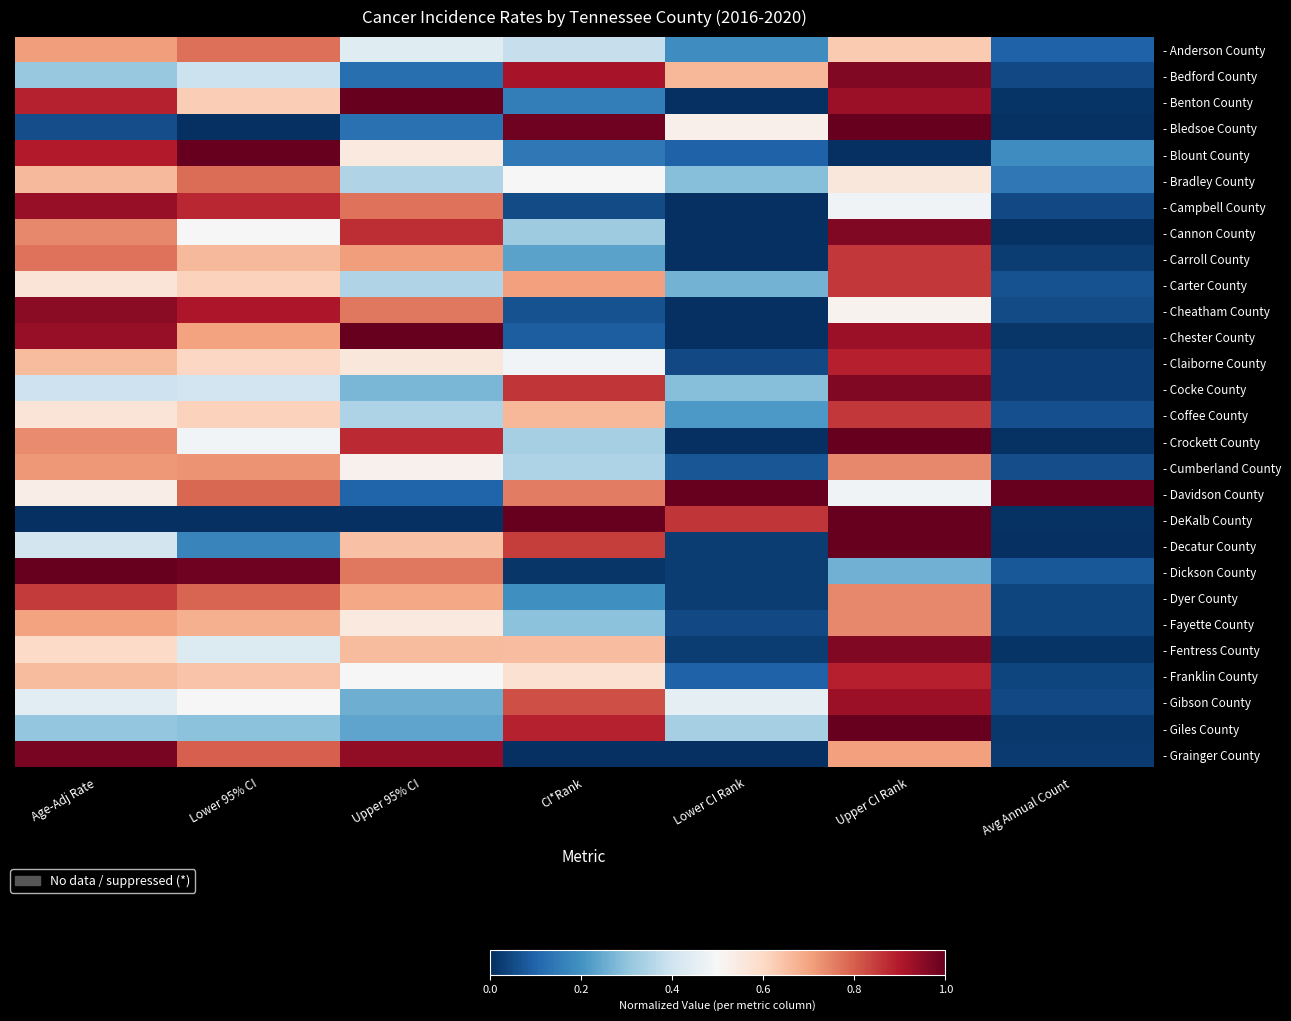

At how many categories does at least one series exceed 0?

7